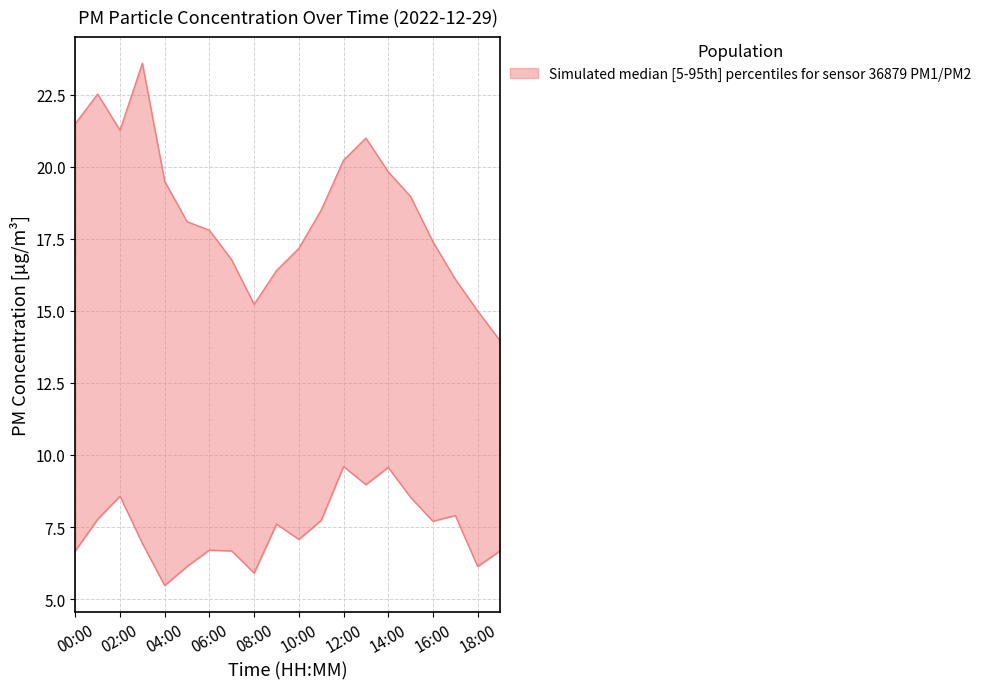

Reading left to right, what are all the values shown in this chart?

P1_upper: 21.5	22.5	21.3	23.6	19.5	18.1	17.8	16.8	15.2	16.4	17.2	18.5	20.2	21.0	19.8	19.0	17.4	16.1	15.0	14.0
P1_lower: 6.7	7.8	8.6	6.9	5.5	6.1	6.7	6.7	5.9	7.6	7.1	7.7	9.6	9.0	9.6	8.5	7.7	7.9	6.1	6.7